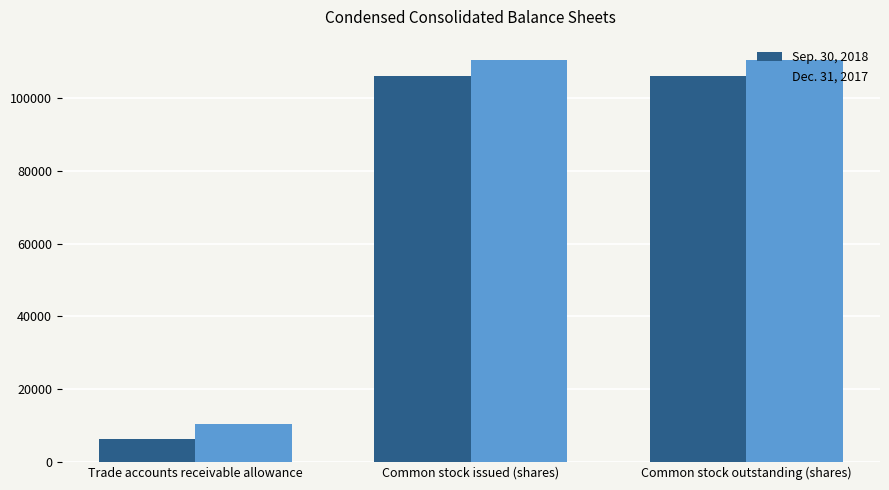

What is the total value across all series at Trade accounts receivable allowance?

16725